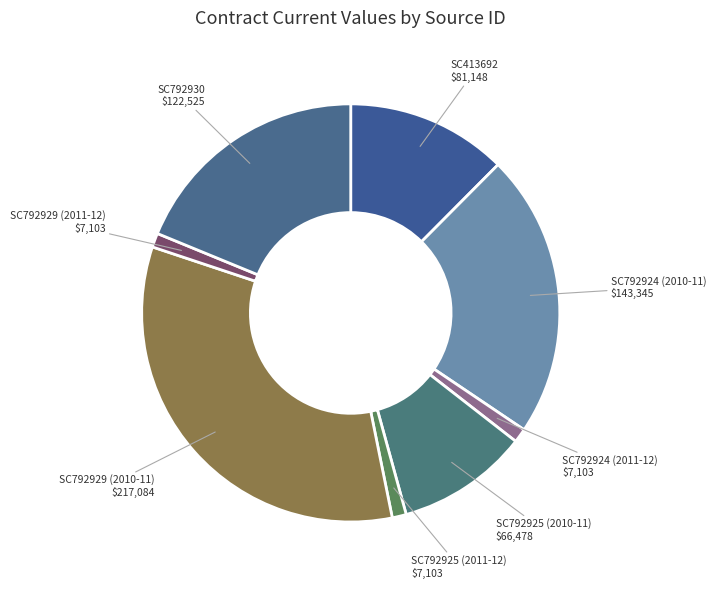

Do SC413692 and SC792925 (2010-11) together represent more than half of the pie?

No